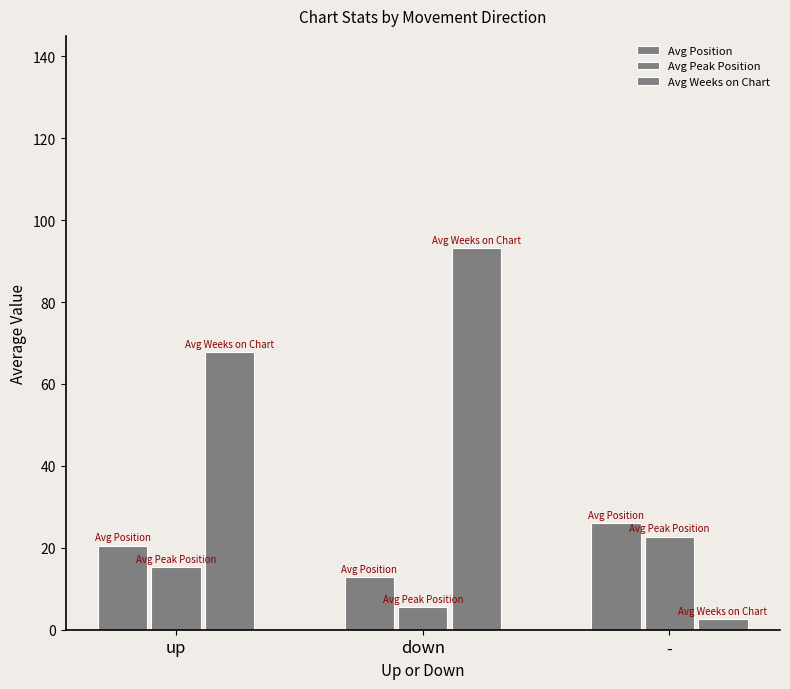

What is the difference between the maximum and minimum values in the Avg Weeks on Chart series?

90.6